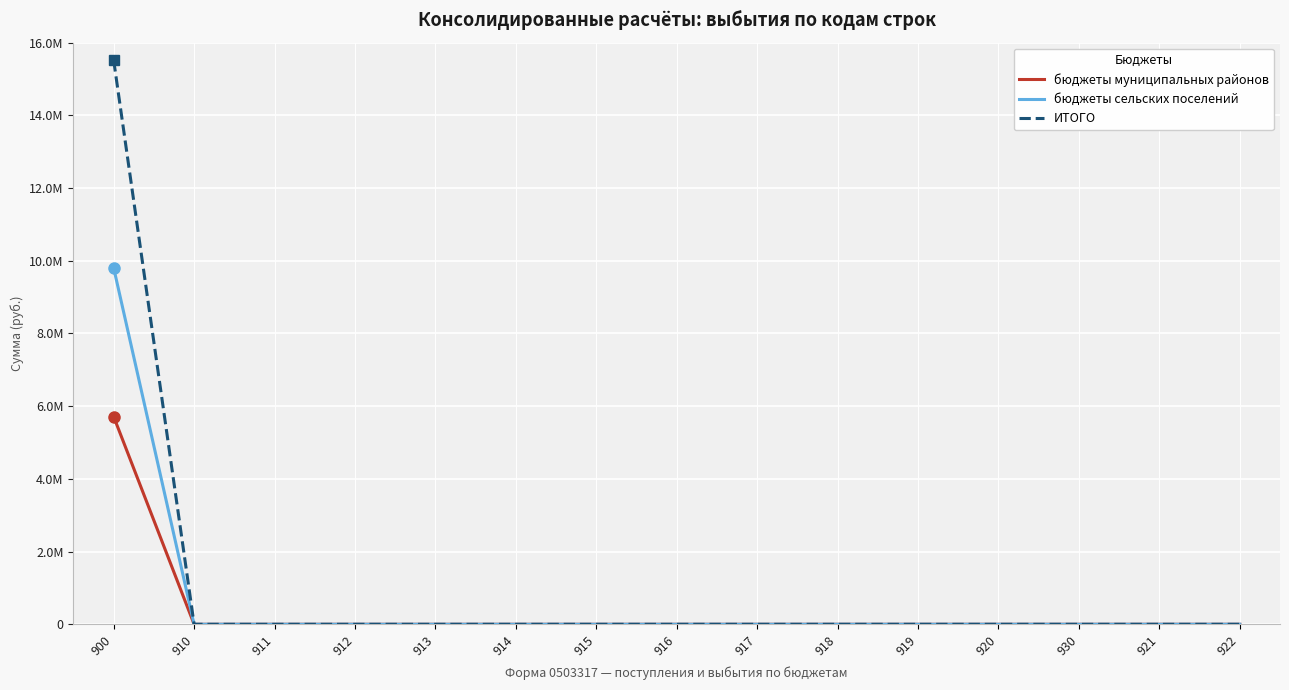

What is the maximum value for бюджеты муниципальных районов?

5711190.6